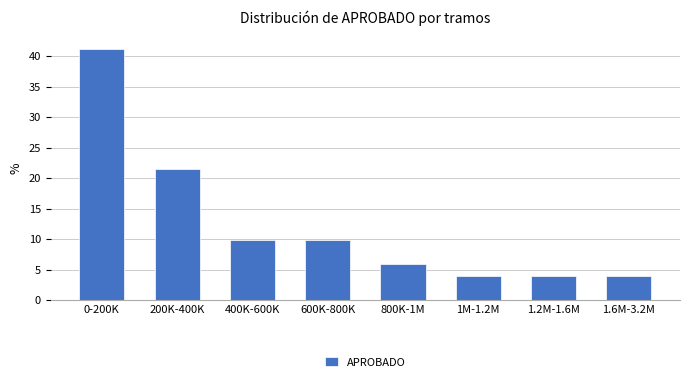

Reading left to right, what are all the values shown in this chart?

0-200K=41.2	200K-400K=21.6	400K-600K=9.8	600K-800K=9.8	800K-1M=5.9	1M-1.2M=3.9	1.2M-1.6M=3.9	1.6M-3.2M=3.9